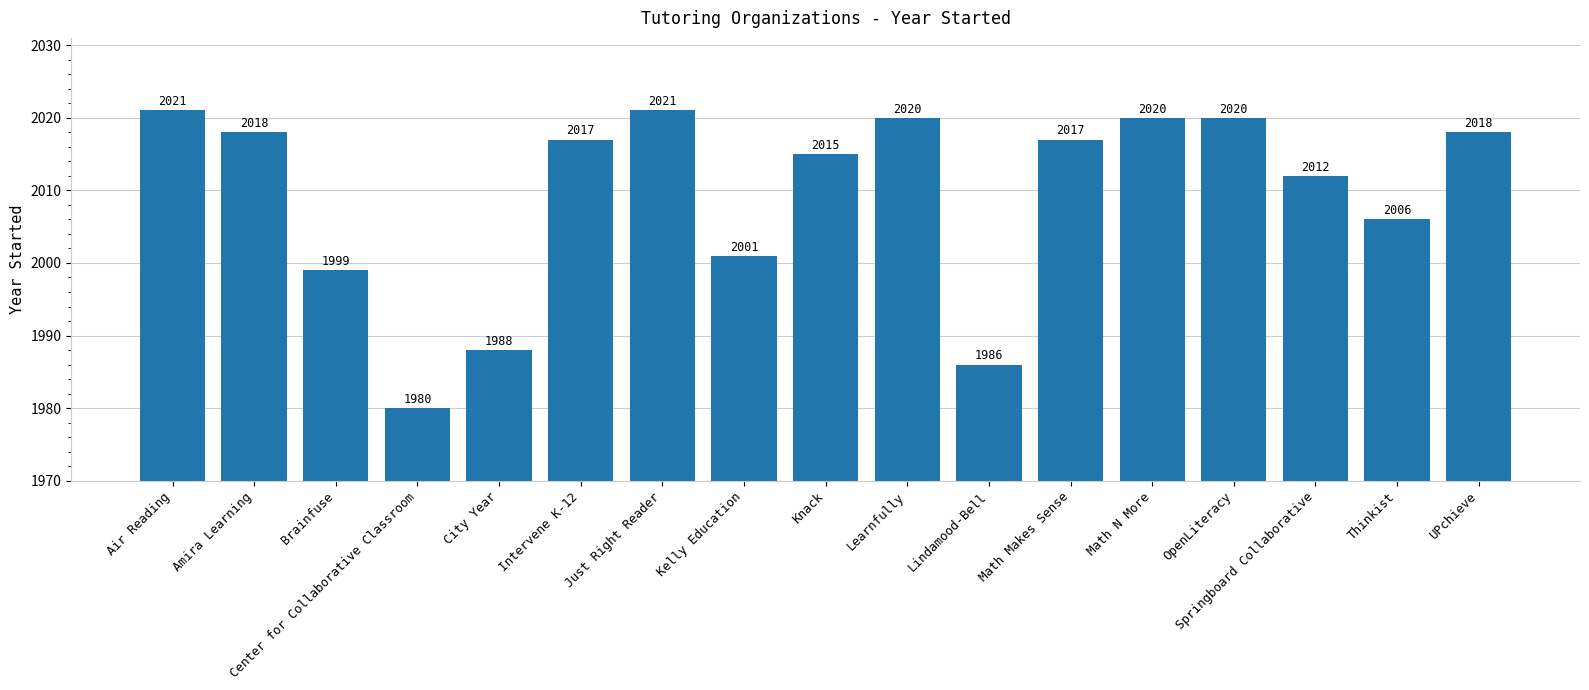

Reading left to right, what are all the values shown in this chart?

Air Reading=2021	Amira Learning=2018	Brainfuse=1999	Center for Collaborative Classroom=1980	City Year=1988	Intervene K-12=2017	Just Right Reader=2021	Kelly Education=2001	Knack=2015	Learnfully=2020	Lindamood-Bell=1986	Math Makes Sense=2017	Math N More=2020	OpenLiteracy=2020	Springboard Collaborative=2012	Thinkist=2006	UPchieve=2018